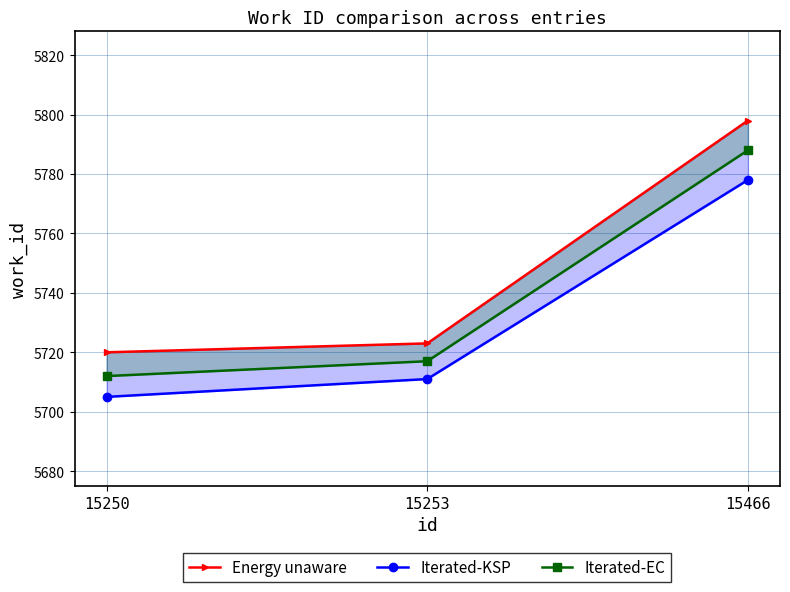

How many data points does each series have?

3